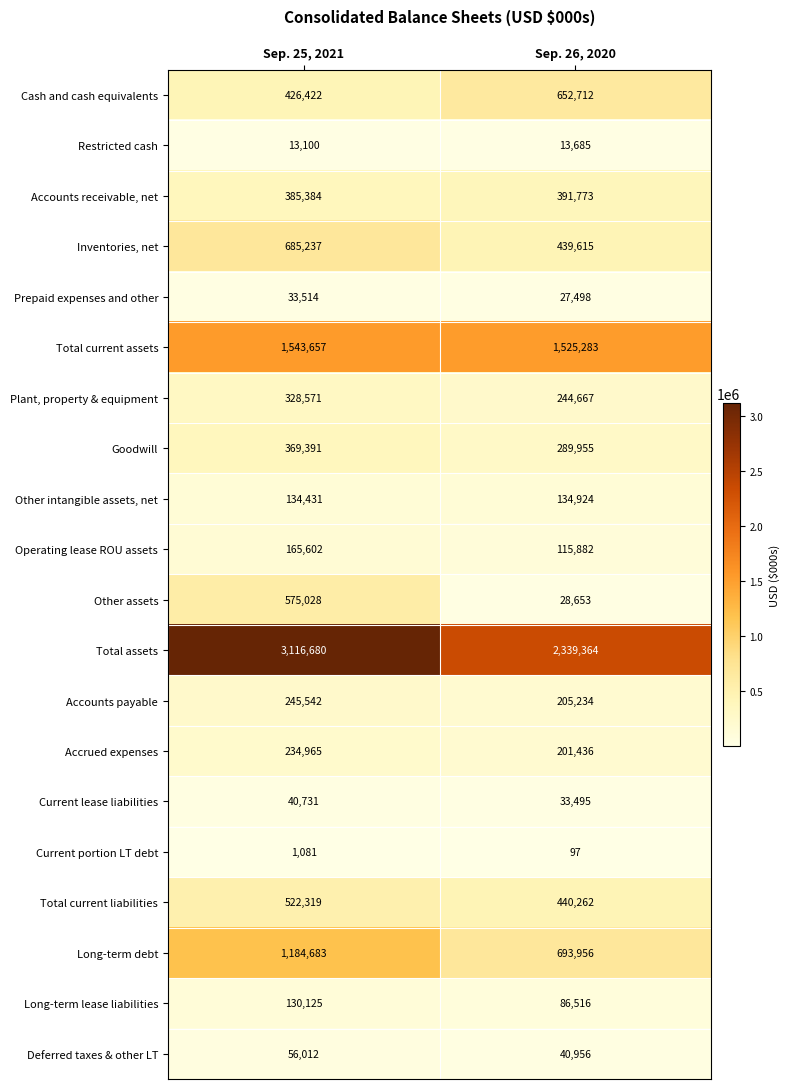

What is the sum of the Cash and cash equivalents values at Sep. 25, 2021 and Sep. 26, 2020?

1079134